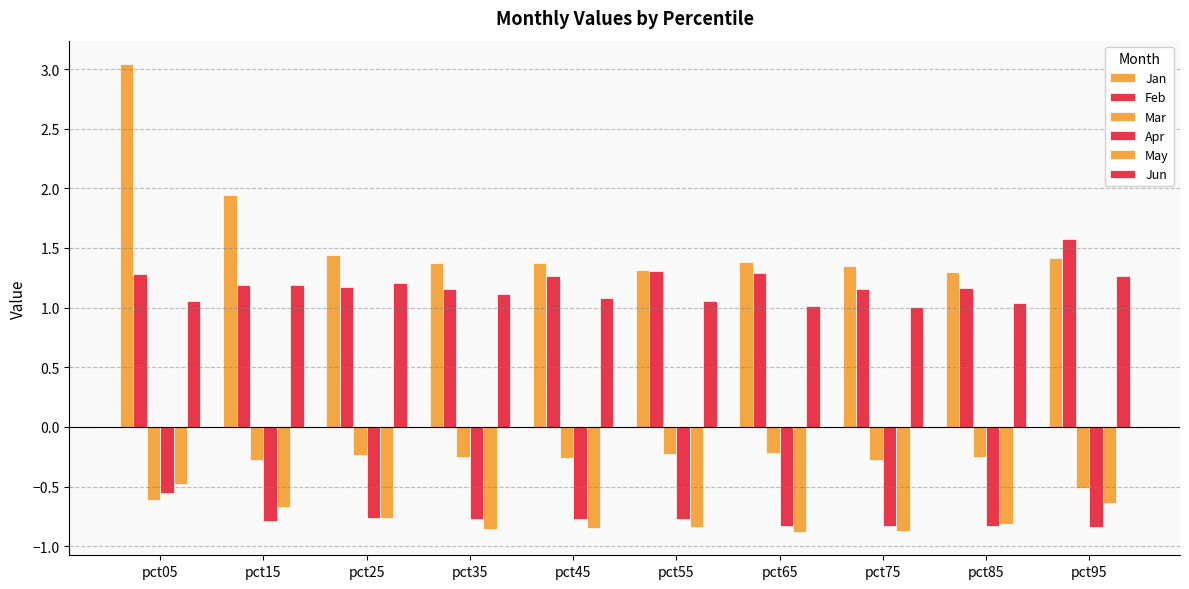

Are the bars horizontal?

No